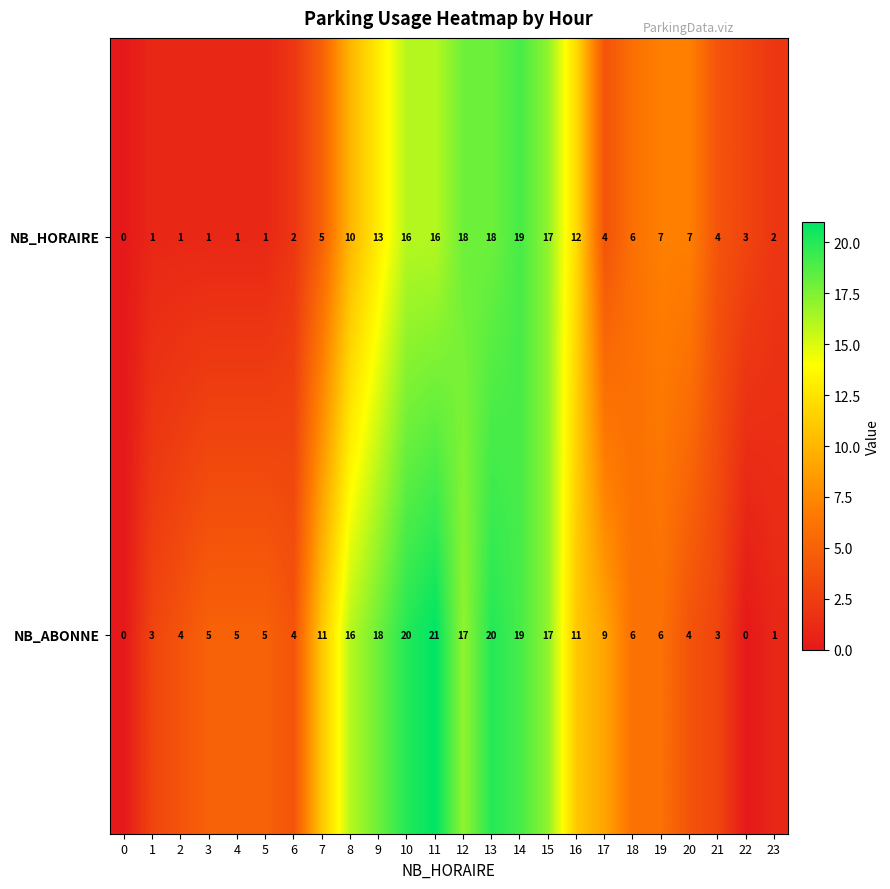

List the series in order of their peak value, highest first.

NB_ABONNE, NB_HORAIRE